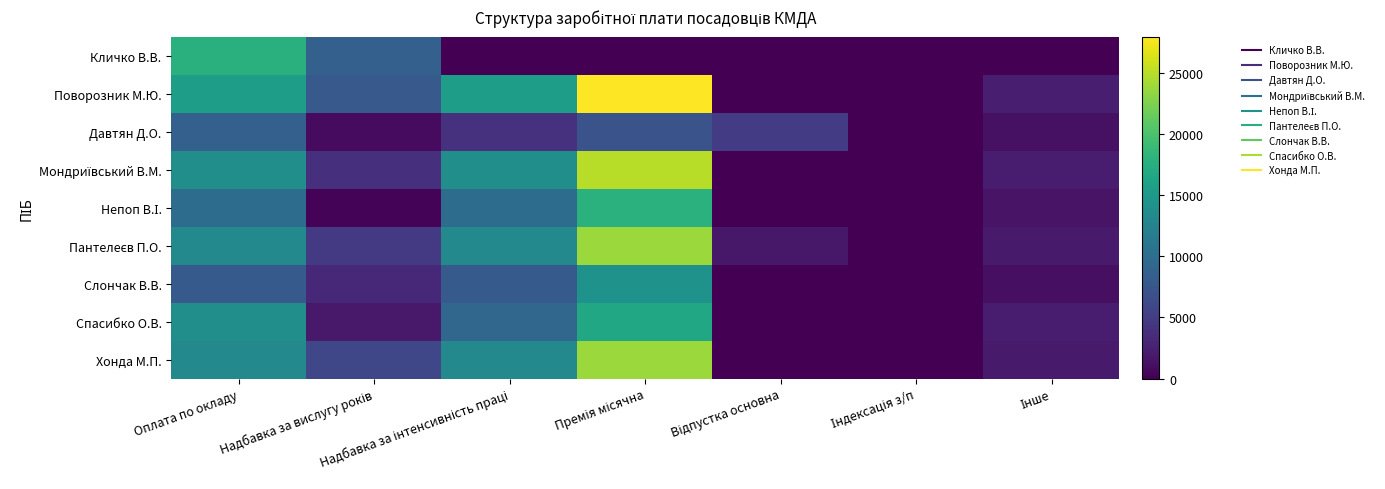

Which series has the largest total across all categories?

Поворозник М.Ю.